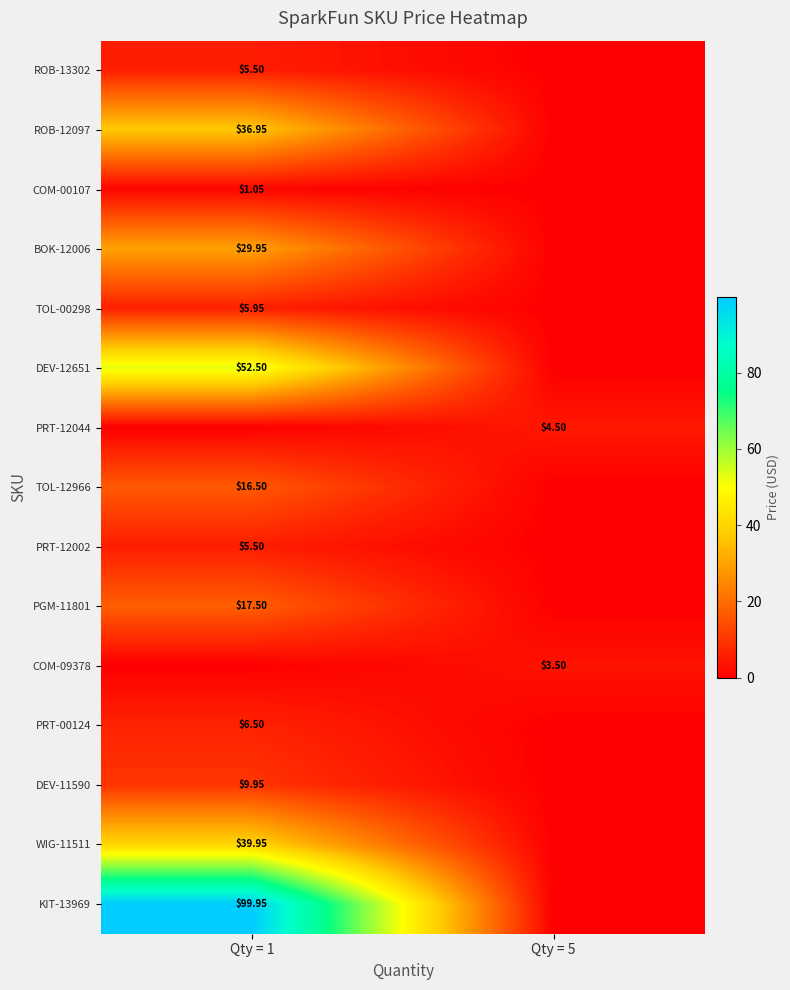

Is the value of PRT-00124 at Qty = 5 greater than the value of COM-09378 at Qty = 1?

No